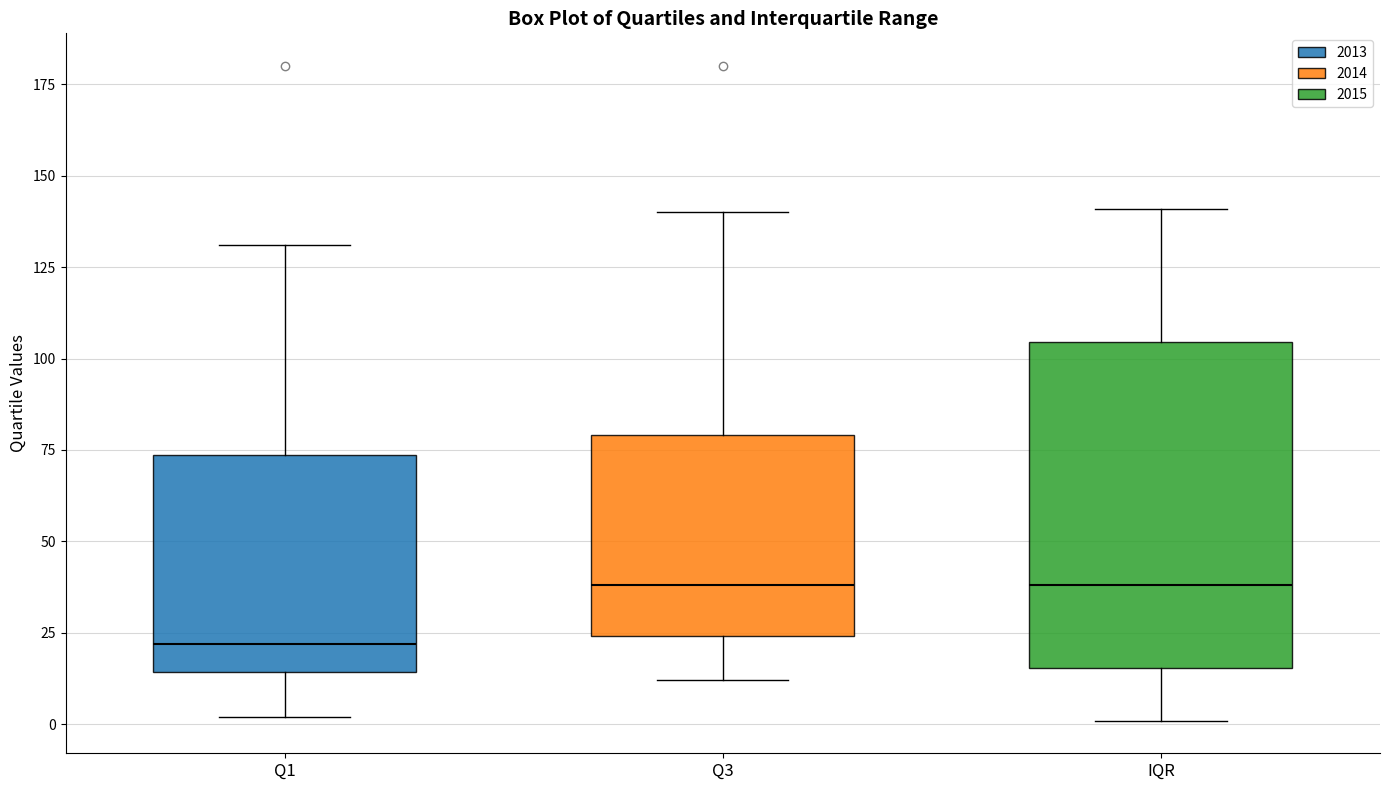

Reading left to right, transcribe this box plot: for each box, give where its median line is, the range the box spans, and where its two whiskers end, as read against the y-axis. The values are not printed on the chart, so give them approximately, as read against the axis.

Q1: median 20, box 15 to 75, whiskers 0 to 130
Q3: median 40, box 25 to 80, whiskers 10 to 140
IQR: median 40, box 15 to 105, whiskers 0 to 140